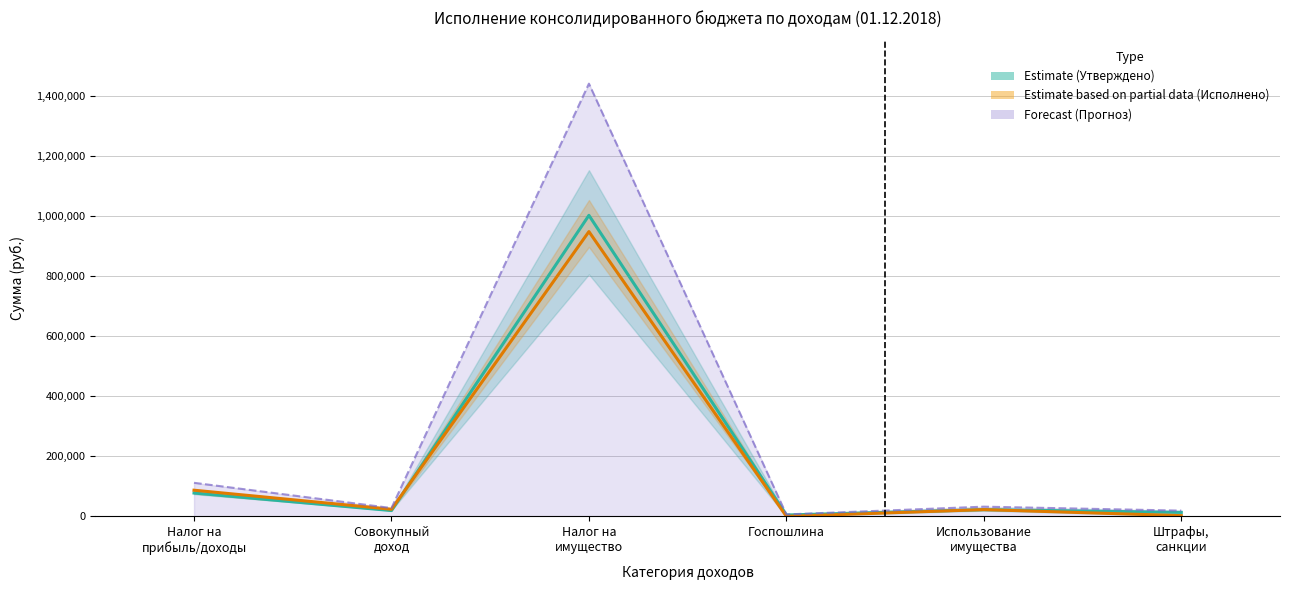

The Исполнено series shows 129518.6 at Налог на
прибыль/доходы. True or false?

False